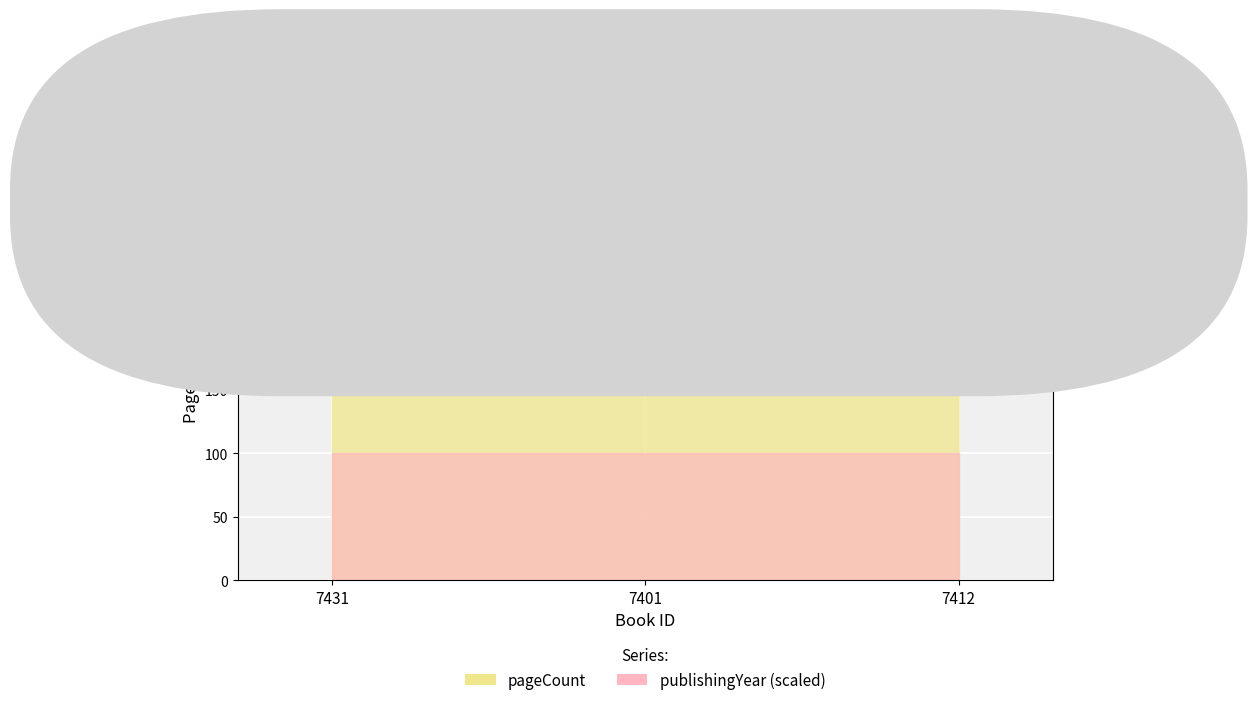

List the labels in order of value, largest first.

7431, 7412, 7401